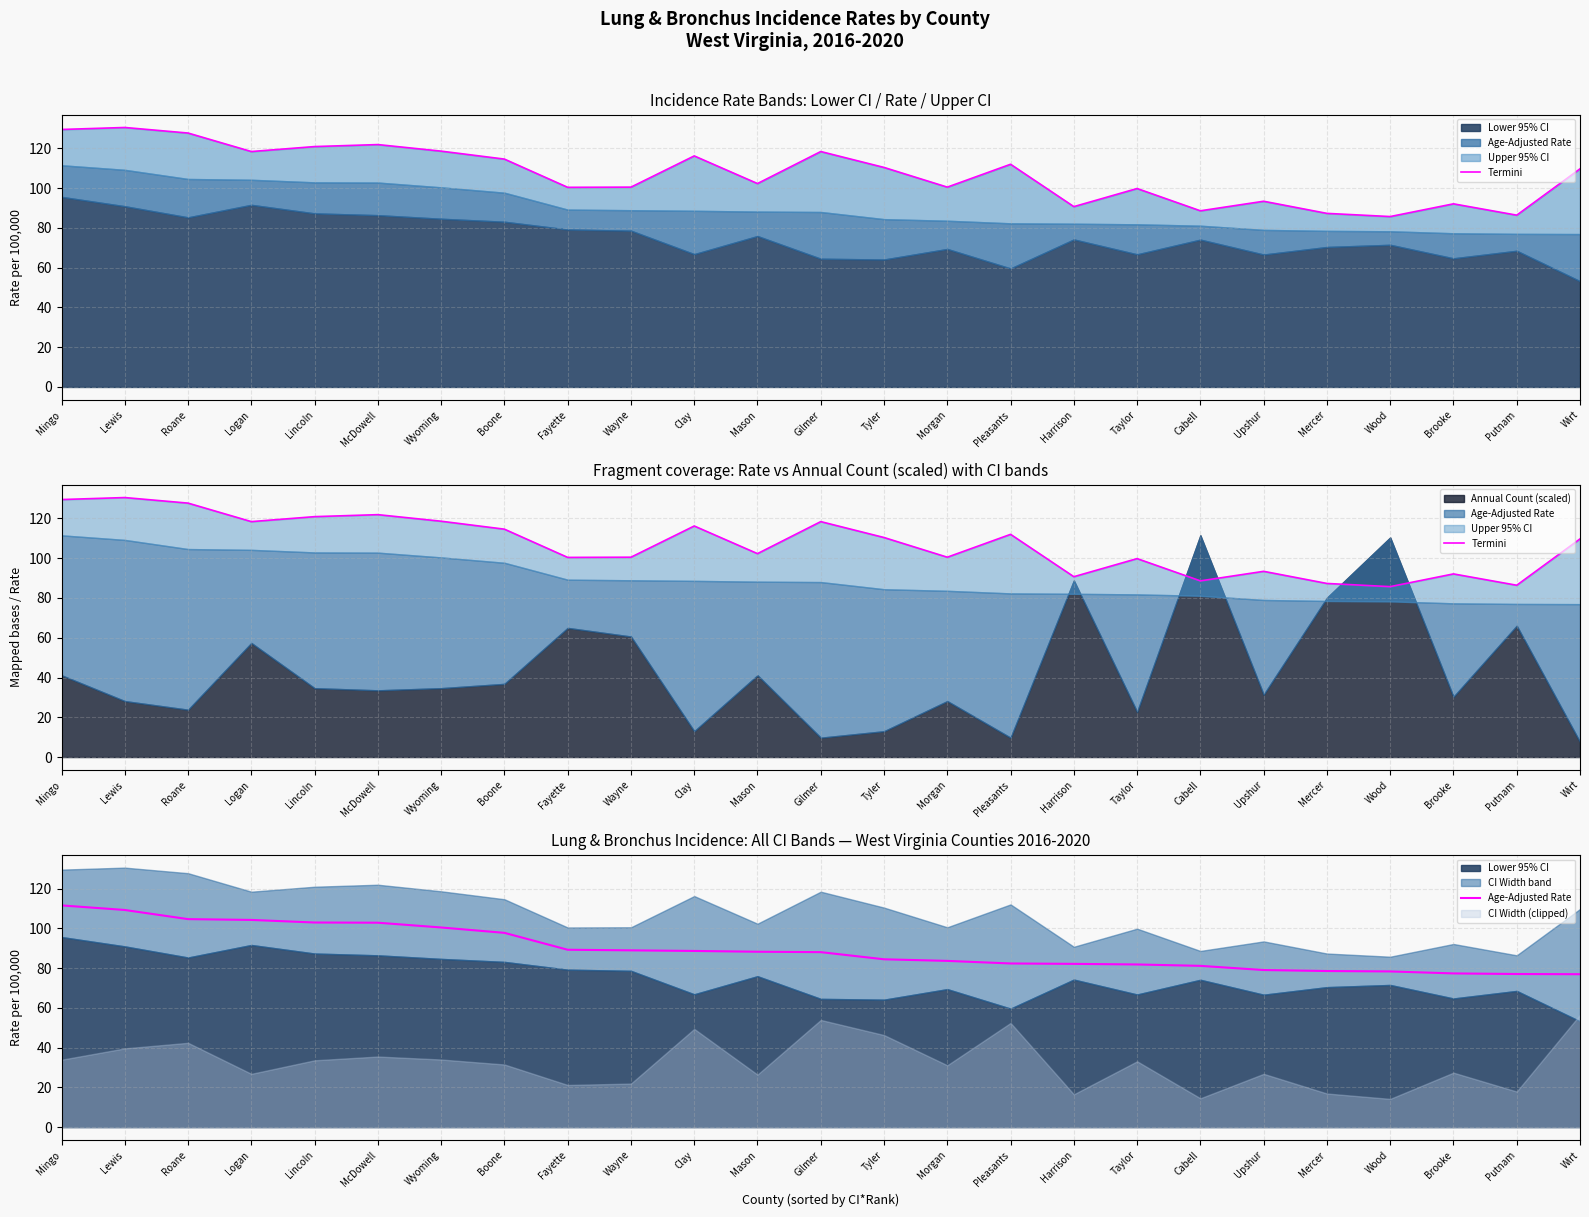

The value of Termini at Mercer is 87.3. True or false?

True